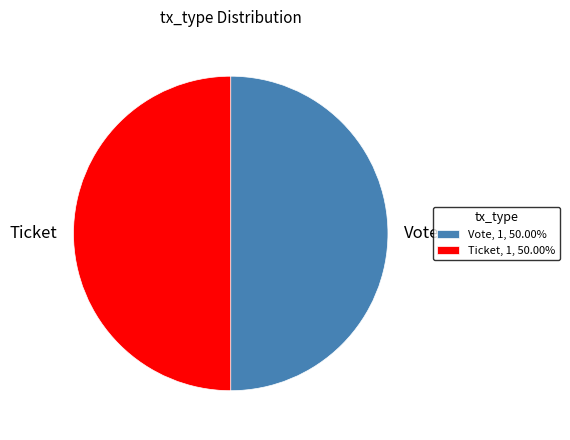

Approximately how many times larger is the value at Vote compared to Ticket?

1.0